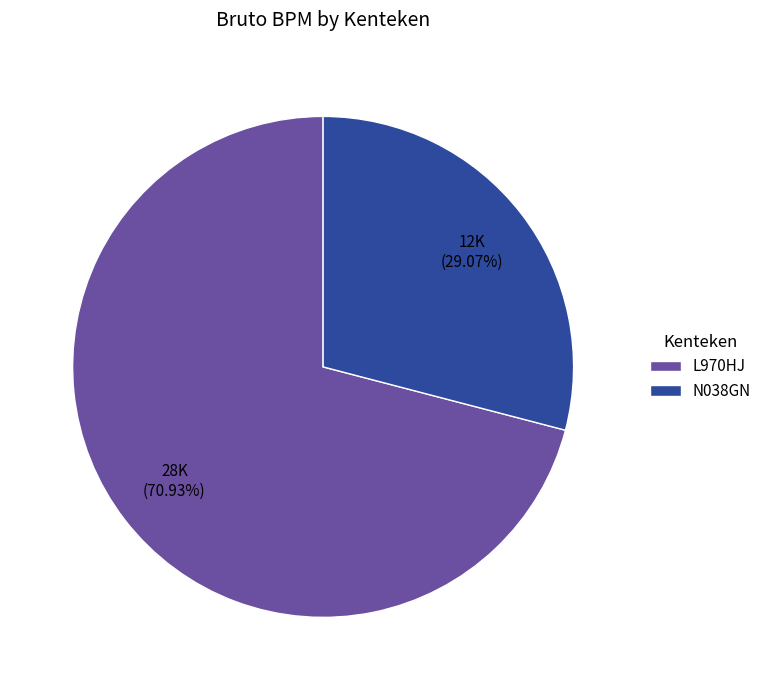

Combined, do N038GN and L970HJ account for over 50%?

Yes